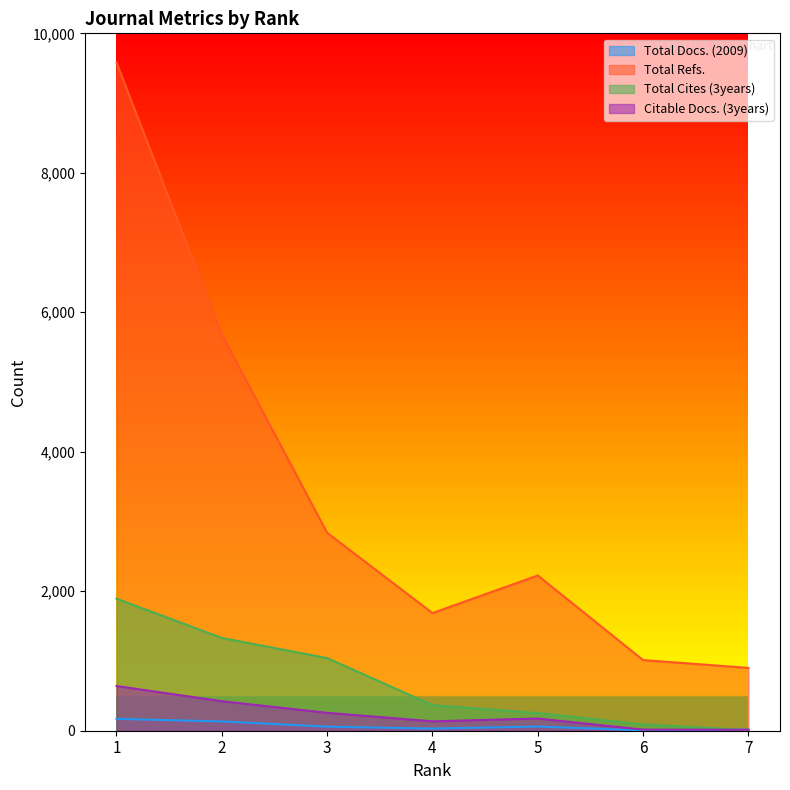

At which category does Total Refs. reach its first local valley?

4